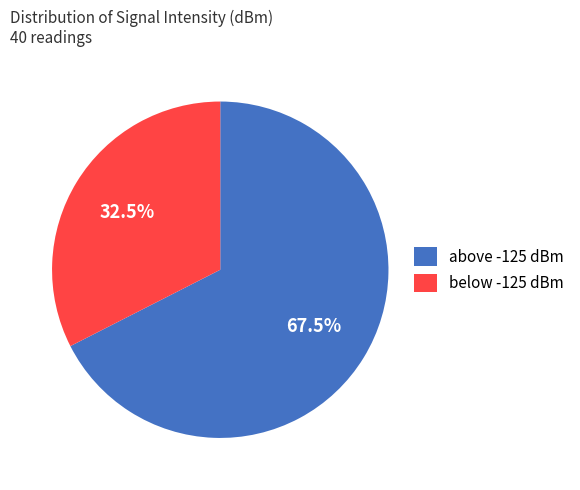

Is the sum of above -125 dBm and below -125 dBm greater than half?

Yes